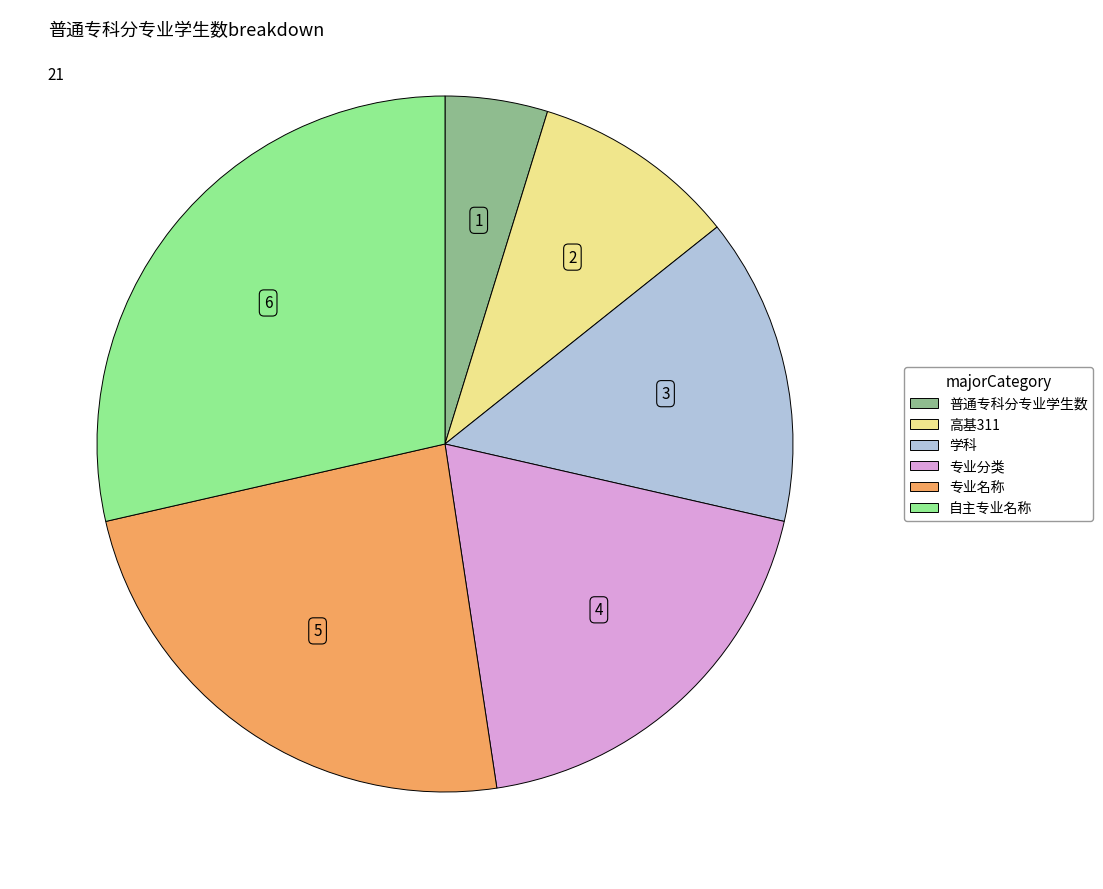

Do 自主专业名称 and 高基311 together represent more than half of the pie?

No